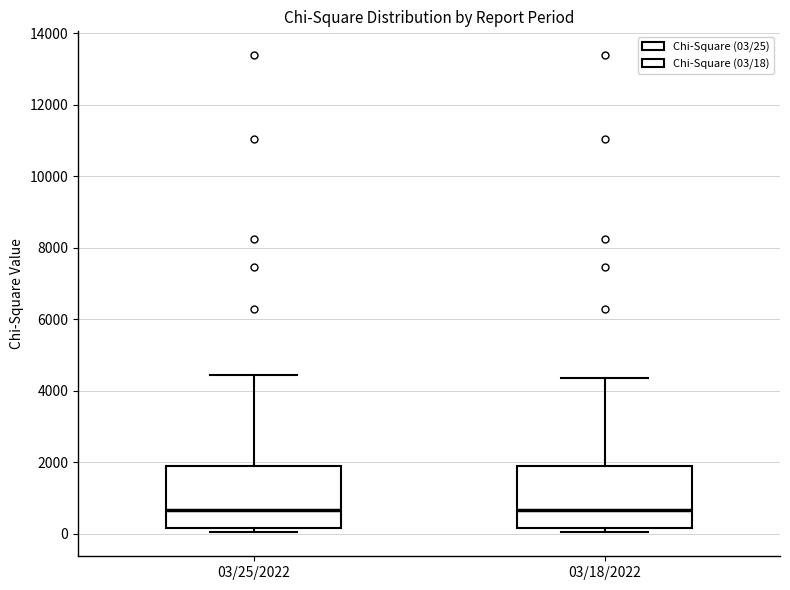

Reading left to right, transcribe this box plot: for each box, give where its median line is, the range the box spans, and where its two whiskers end, as read against the y-axis. The values are not printed on the chart, so give them approximately, as read against the axis.

03/25/2022: median 600, box 200 to 1800, whiskers 0 to 4400
03/18/2022: median 600, box 200 to 1800, whiskers 0 to 4400